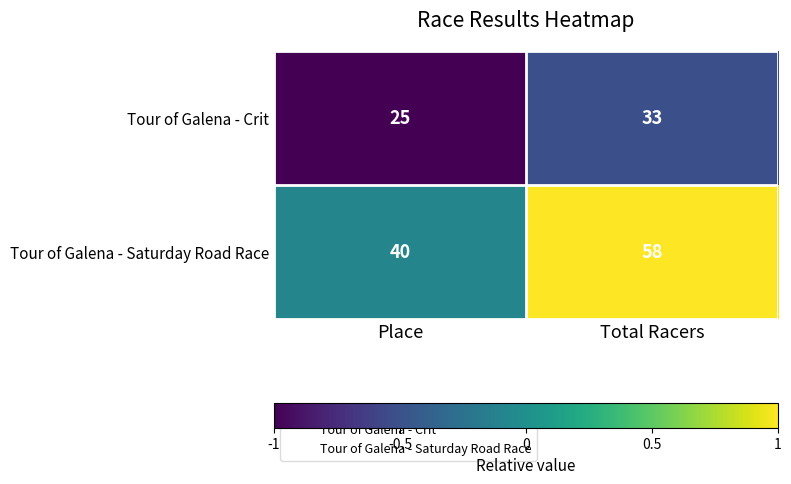

Reading left to right, extract all data points from this chart.

Tour of Galena - Crit: 25	33
Tour of Galena - Saturday Road Race: 40	58